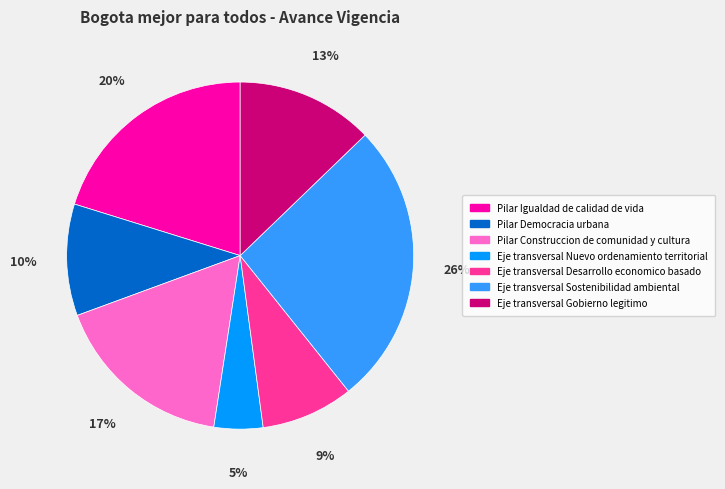

To the nearest percent, what is the average slice percentage?

14%